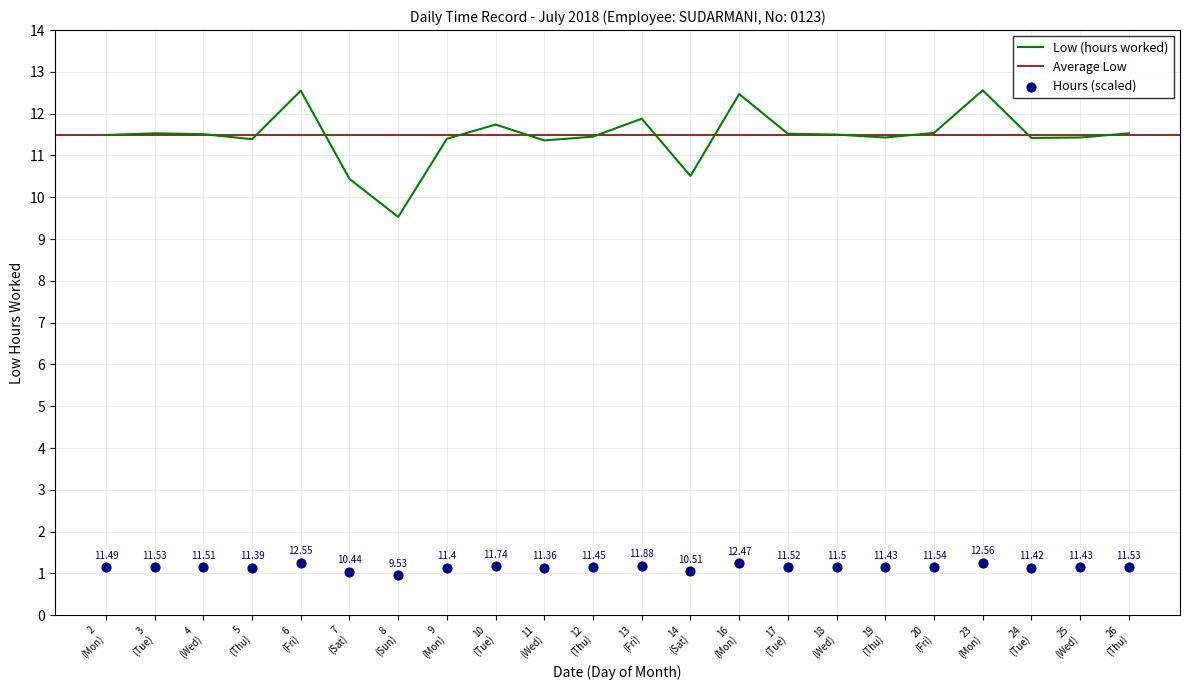

Between 4 (Wed) and 3 (Tue), which is larger?

3 (Tue)